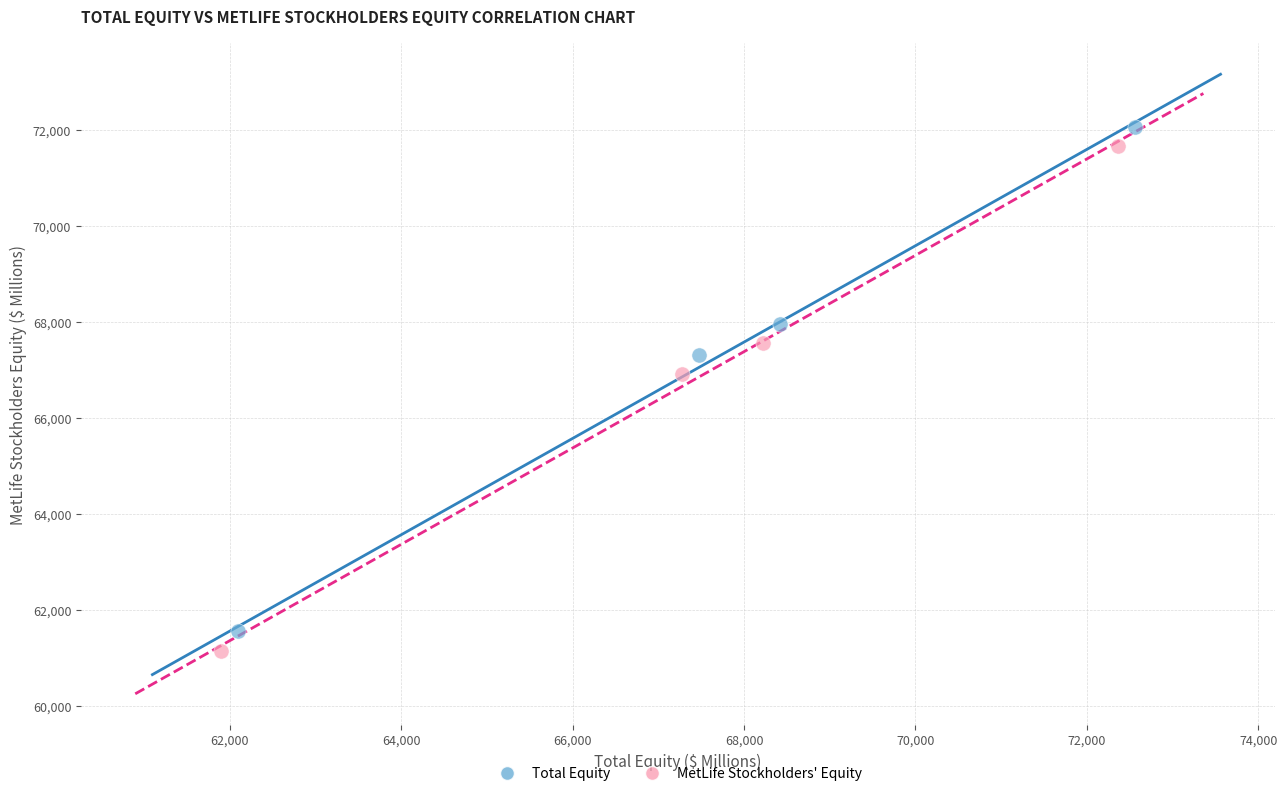

What are all the series names shown in the legend?

Total Equity, MetLife Stockholders' Equity